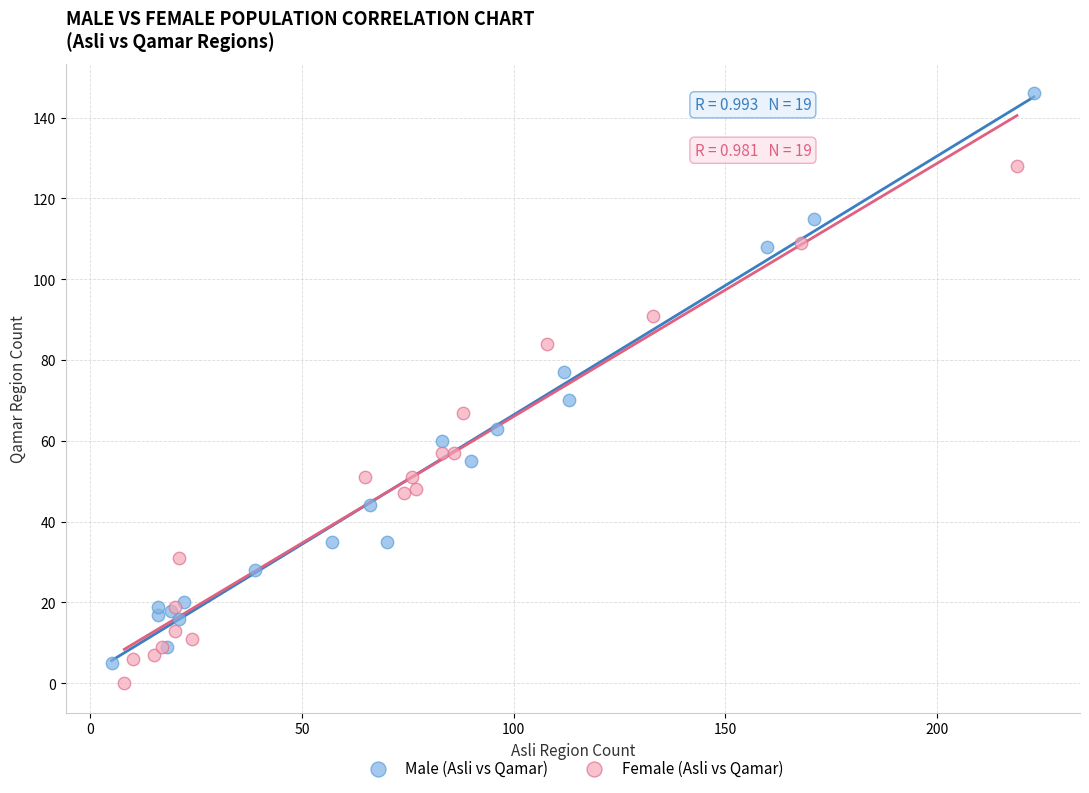

Which series reaches the maximum Y coordinate?

Male (Asli vs Qamar)